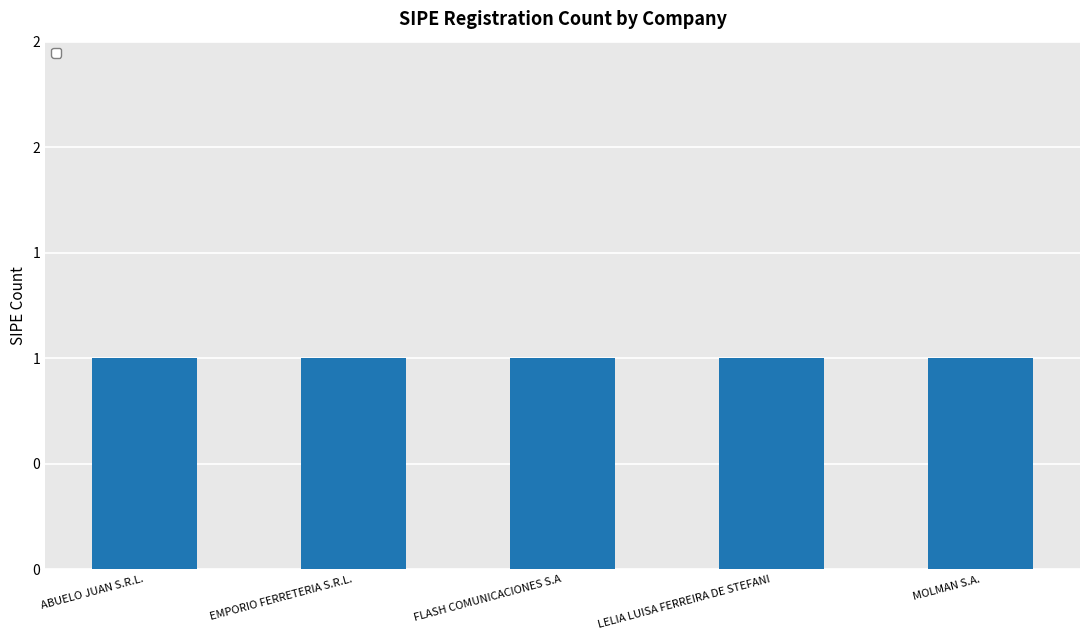

Reading left to right, transcribe all the data shown in this chart.

ID: 655593	655591	655595	655594	655592
_sipe: 1	1	1	1	1